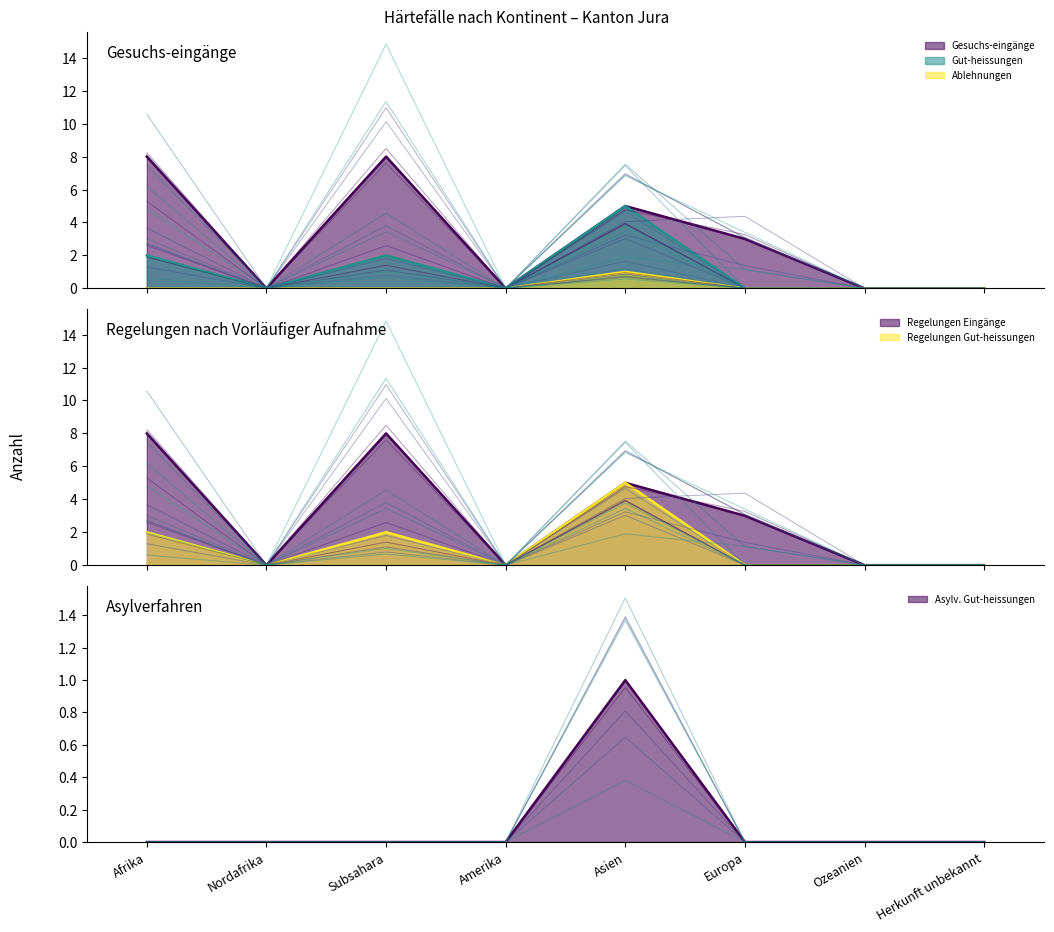

What is the greatest value displayed?

8.0